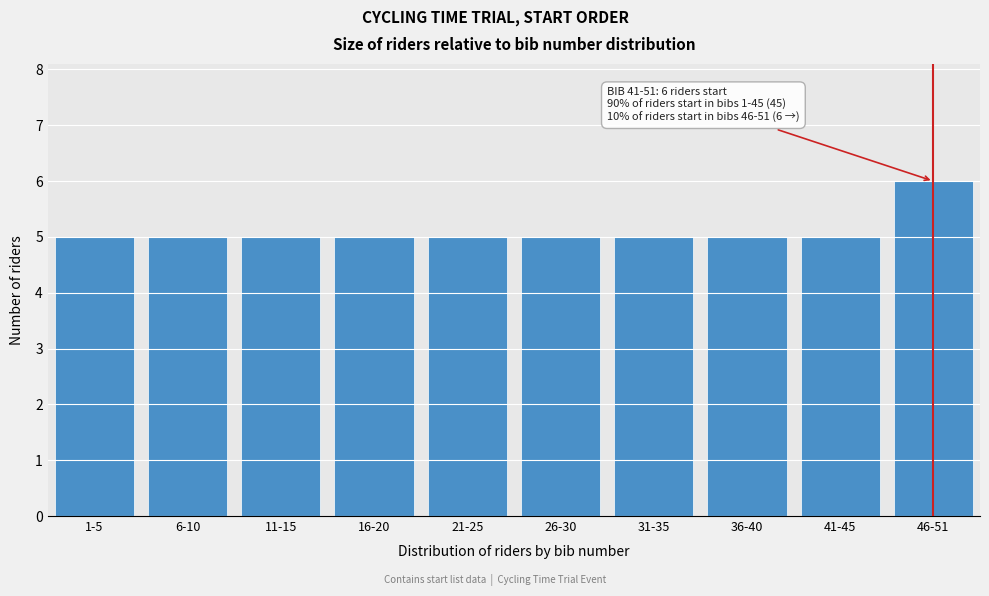

Reading left to right, transcribe all the data shown in this chart.

5	5	5	5	5	5	5	5	5	6